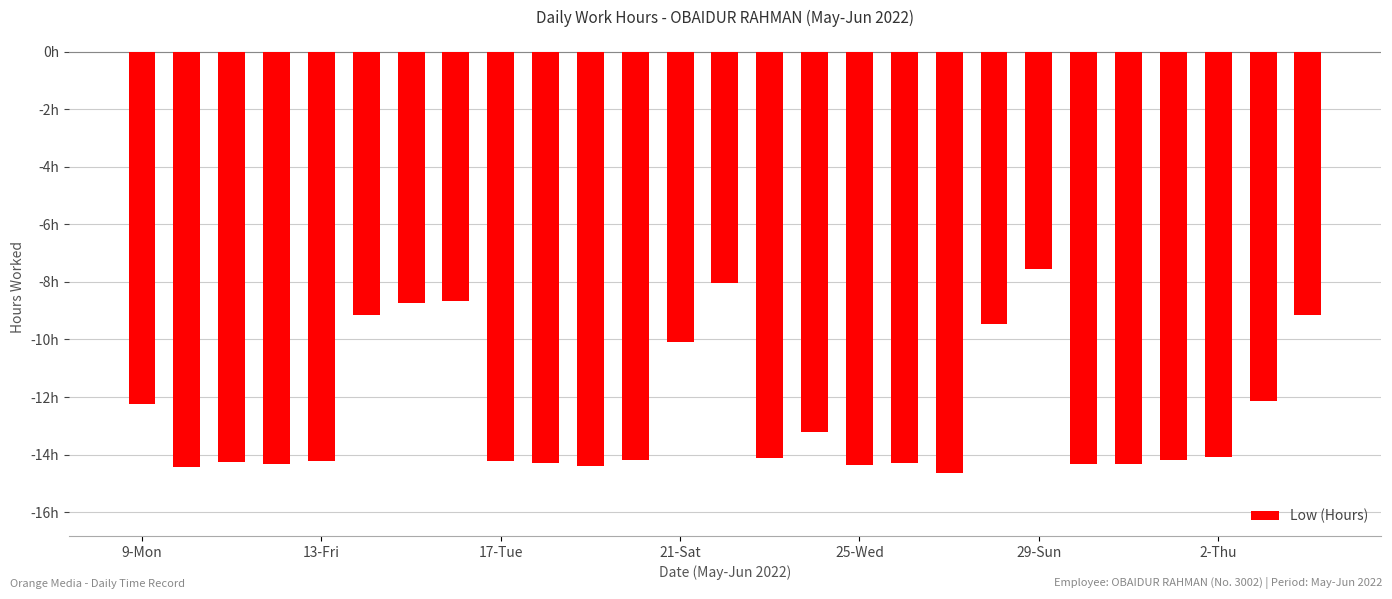

What is the smallest value displayed?

-14.6